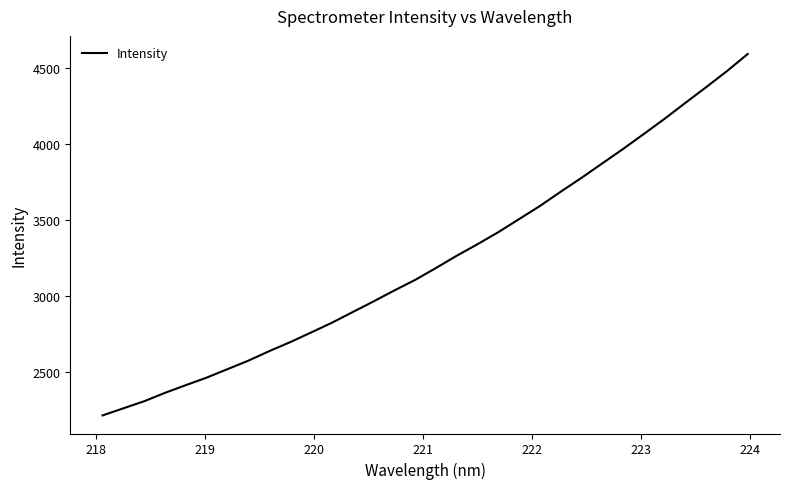

What is the smallest value displayed?

2215.0